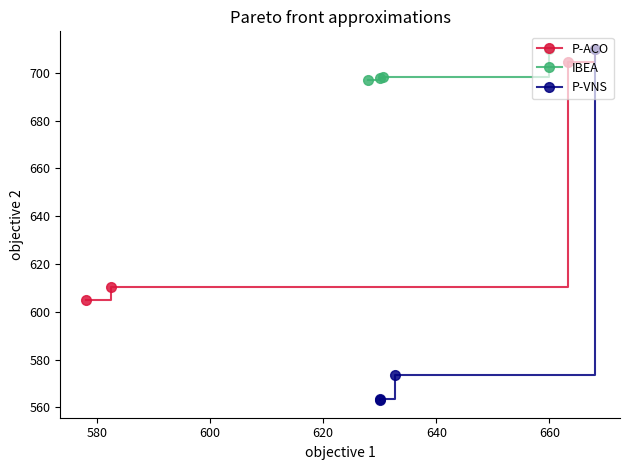

What is the value of the IBEA point at the 2nd from the left?

697.8